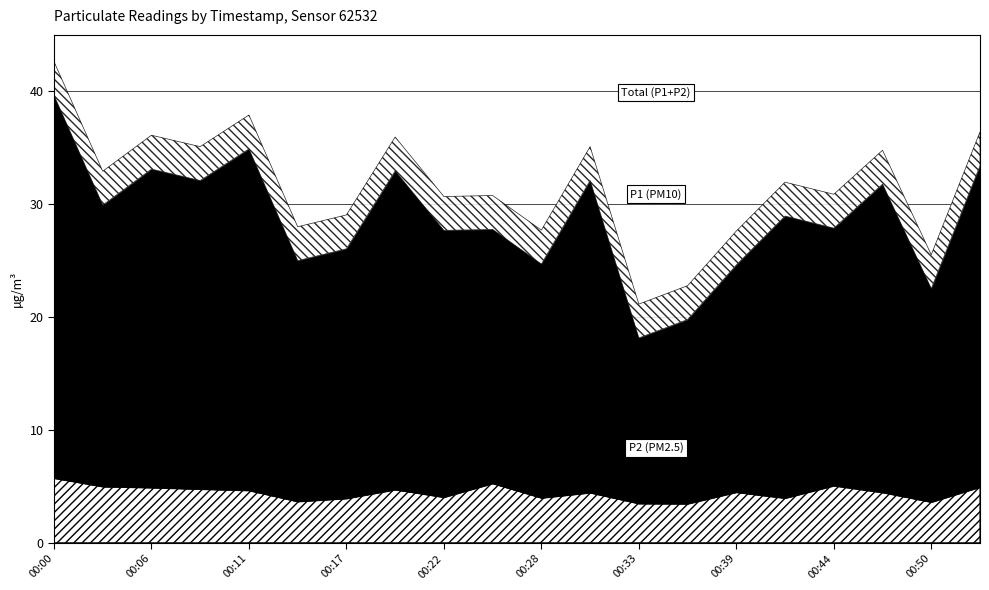

At which category is the sum across all series the highest?

00:00